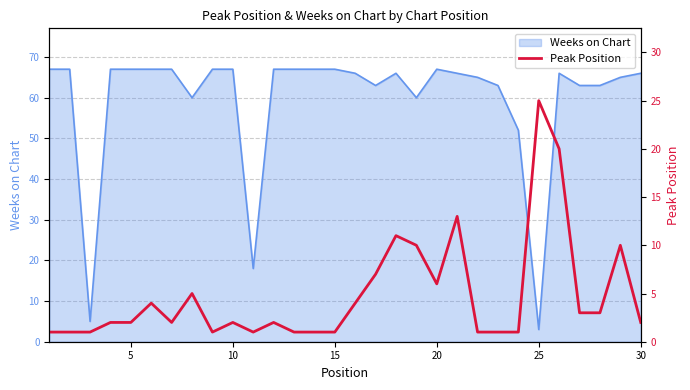

Count the number of categories in the chart.

30